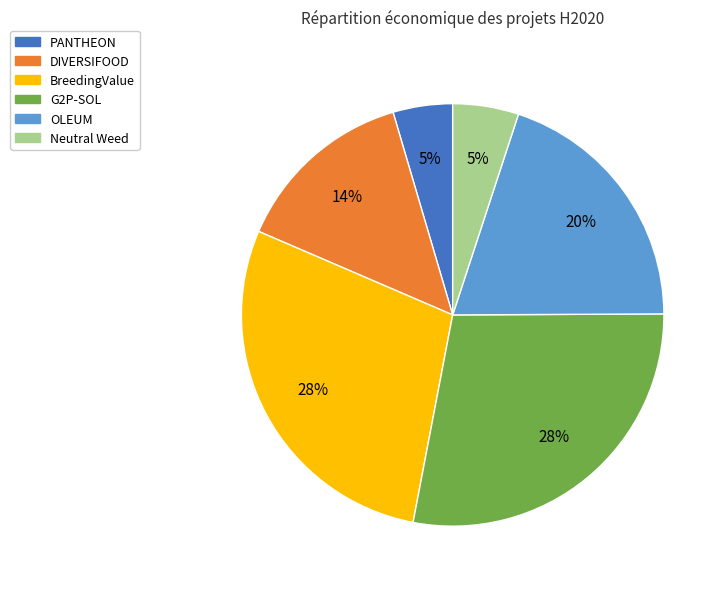

Approximately how many times larger is the value at G2P-SOL compared to BreedingValue?

1.0